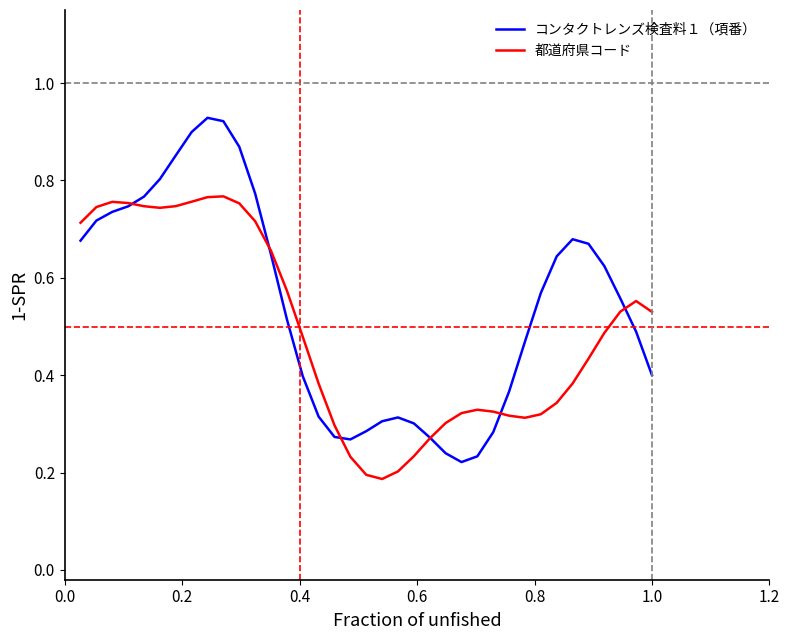

Is this an area chart (filled region under the line)?

No